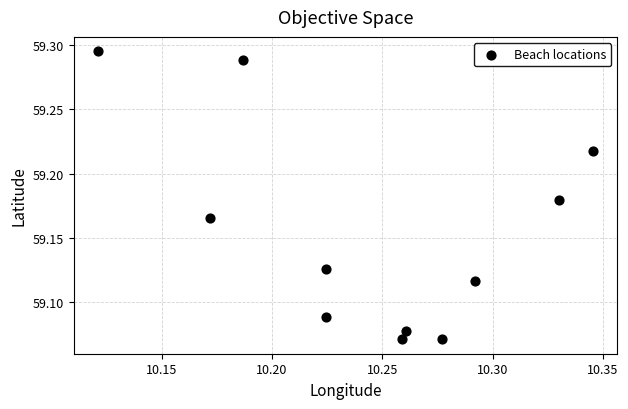

How many points are shown in the scatter plot?

11